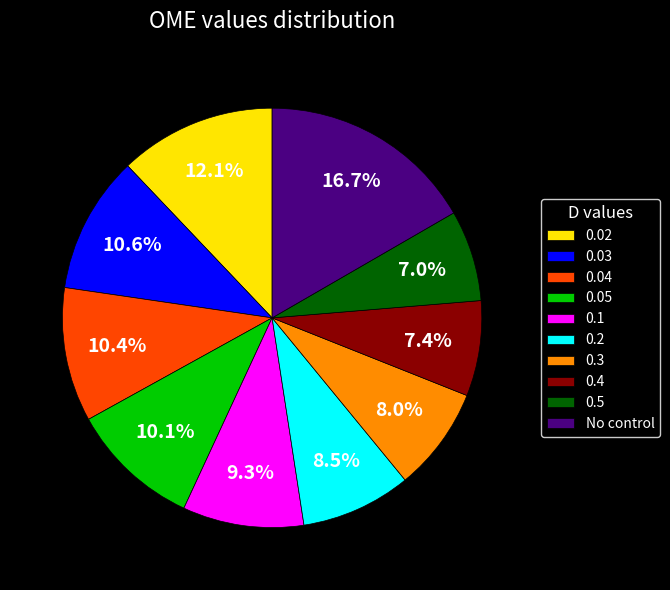

Does 0.1 account for over 50% of the chart?

No